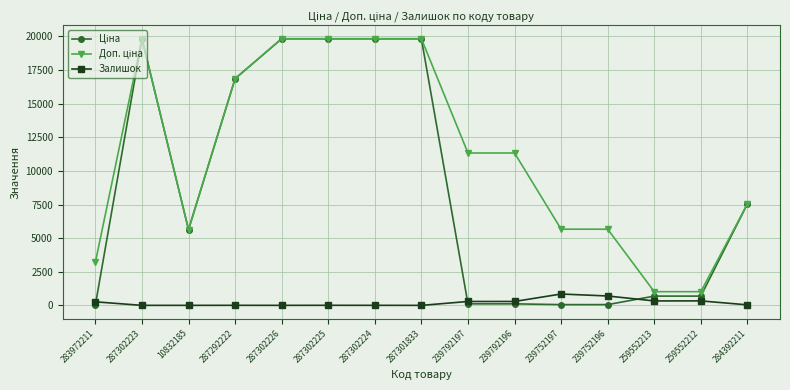

What is the maximum value shown in the chart?

19831.1